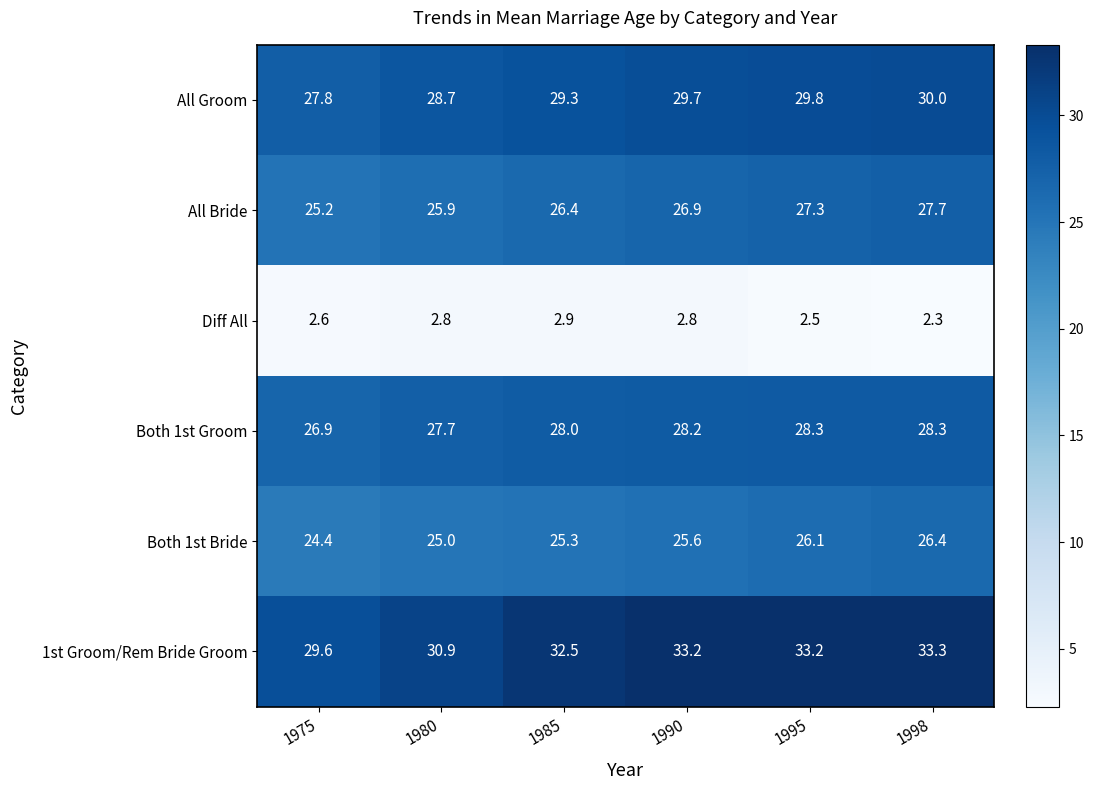

Rank the series by their maximum value, from lowest to highest.

Diff All, Both 1st Bride, All Bride, Both 1st Groom, All Groom, 1st Groom/Rem Bride Groom